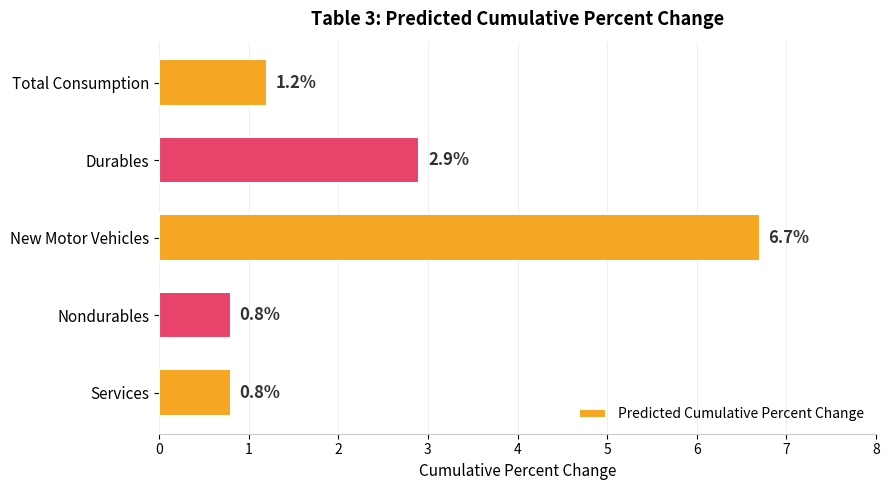

What is the greatest value displayed?

6.7